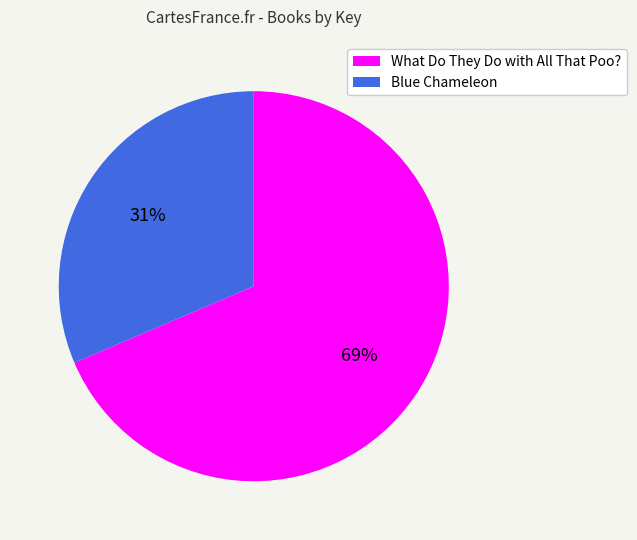

Do Blue Chameleon and What Do They Do with All That Poo? together represent more than half of the pie?

Yes